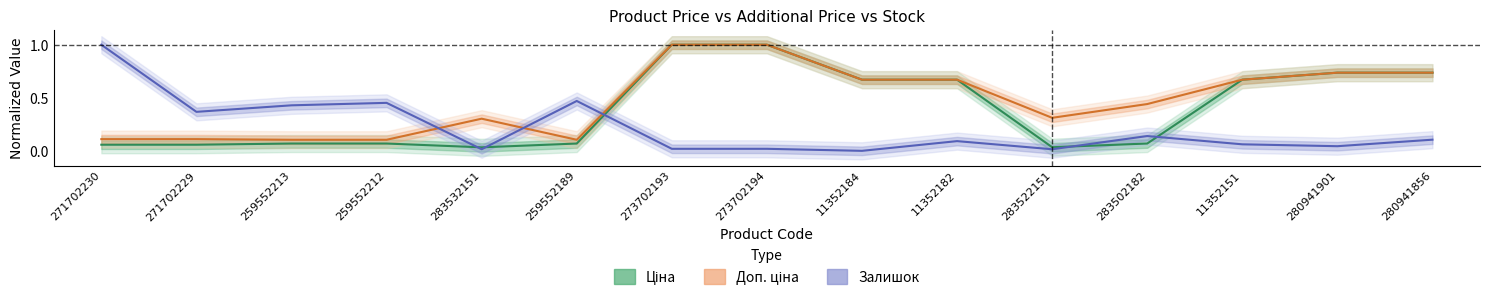

What is the value of the Доп. ціна point at the 14th from the left?

0.7